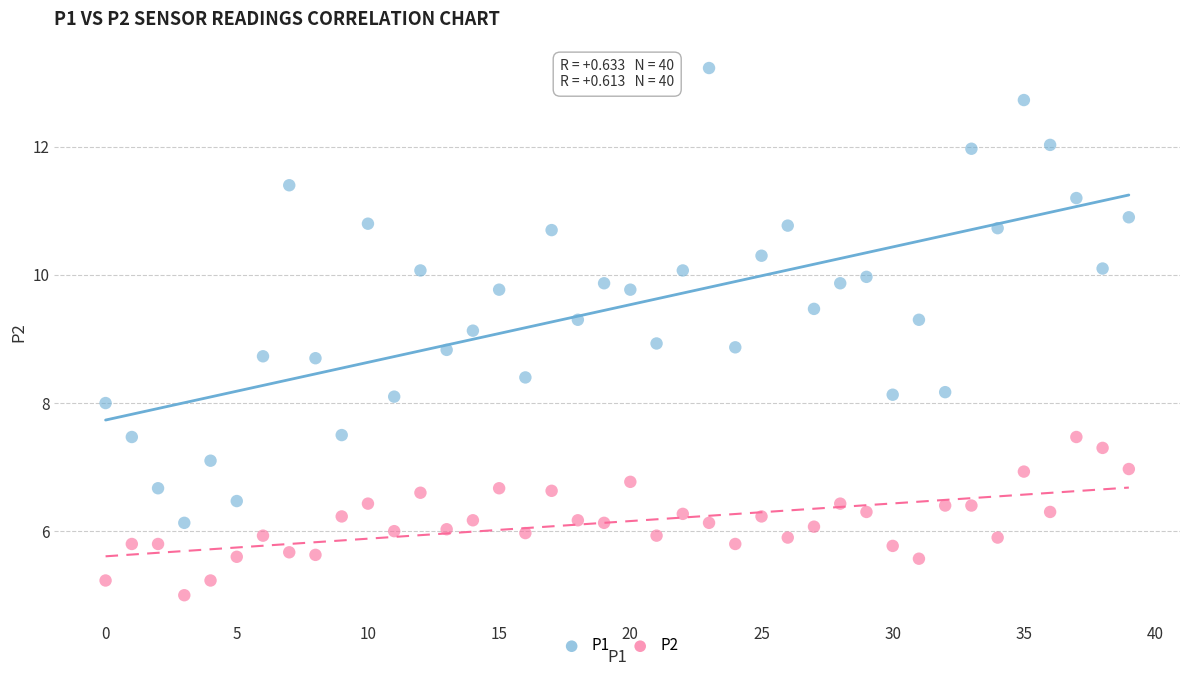

Across all data points, what is the range of Y values (max minus min)?

8.2